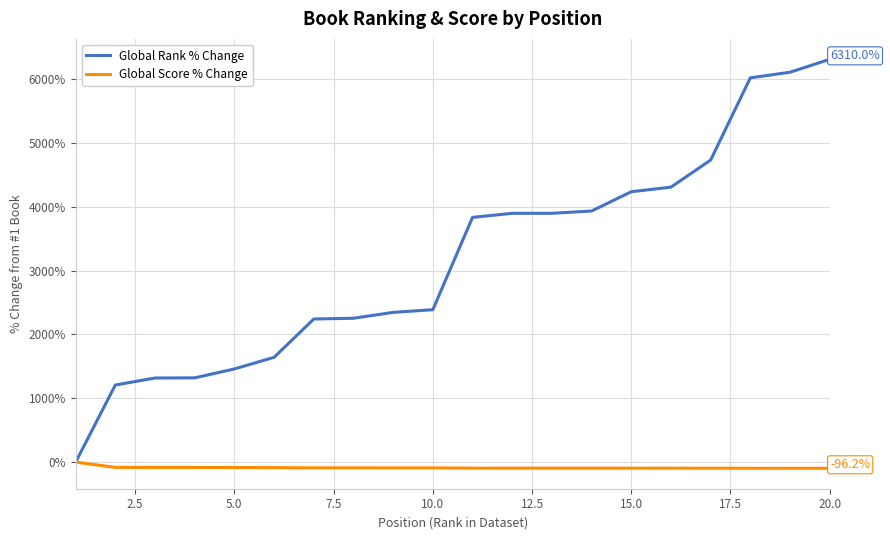

What is the greatest value displayed?

6310.0